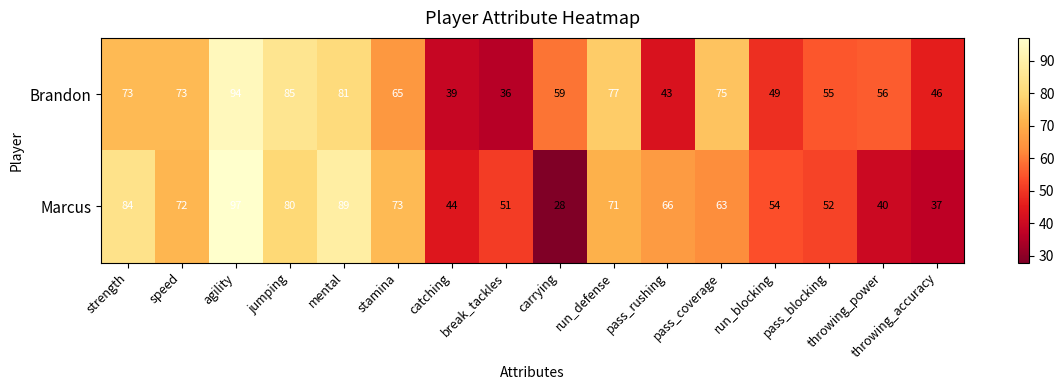

Where is Marcus nearest to the value 62?

pass_coverage